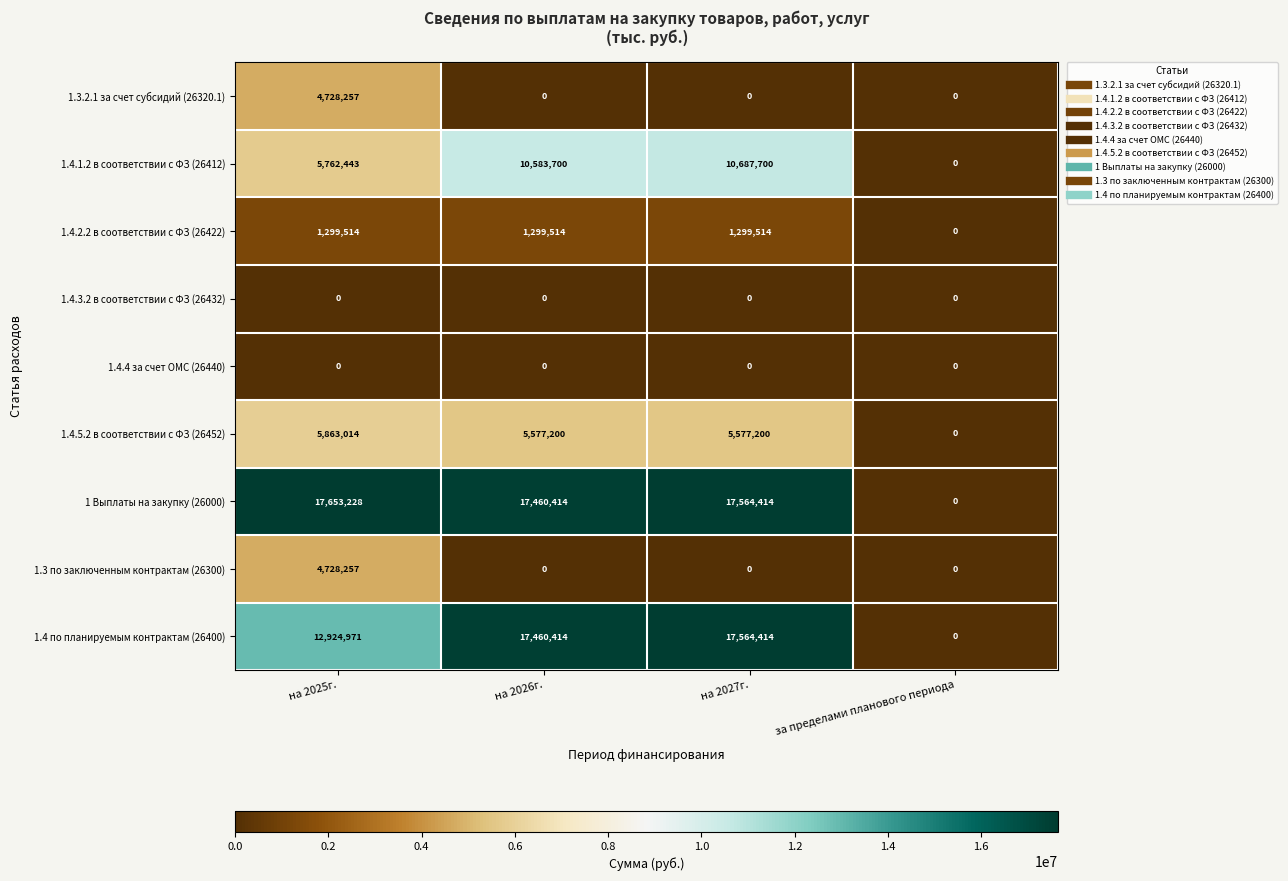

How many categories are shown in the chart?

4